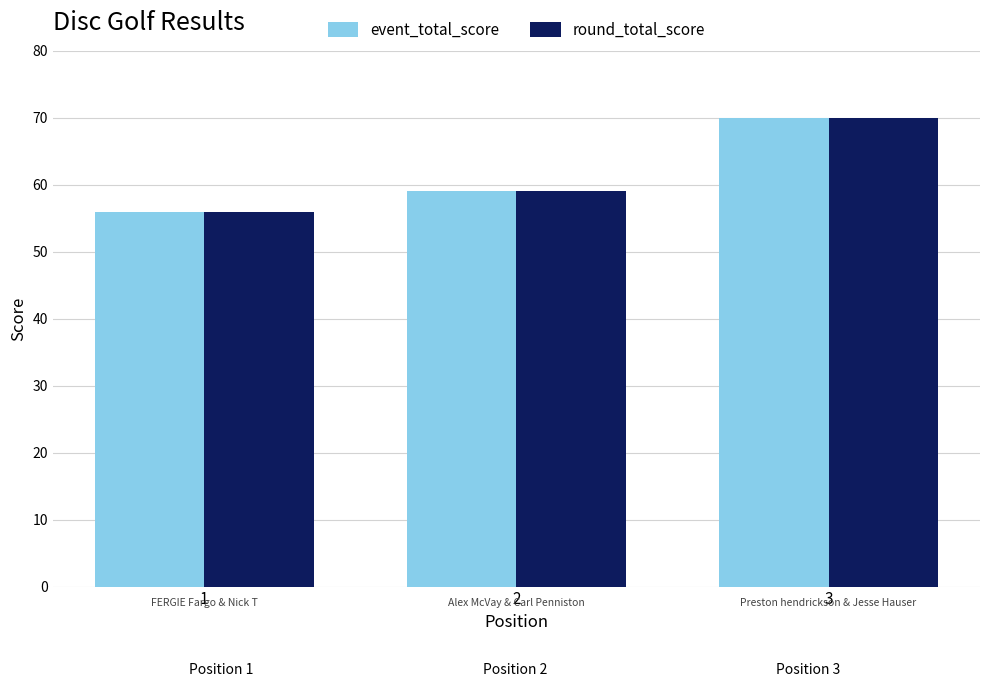

Which category has the highest value in the round_total_score series?

3